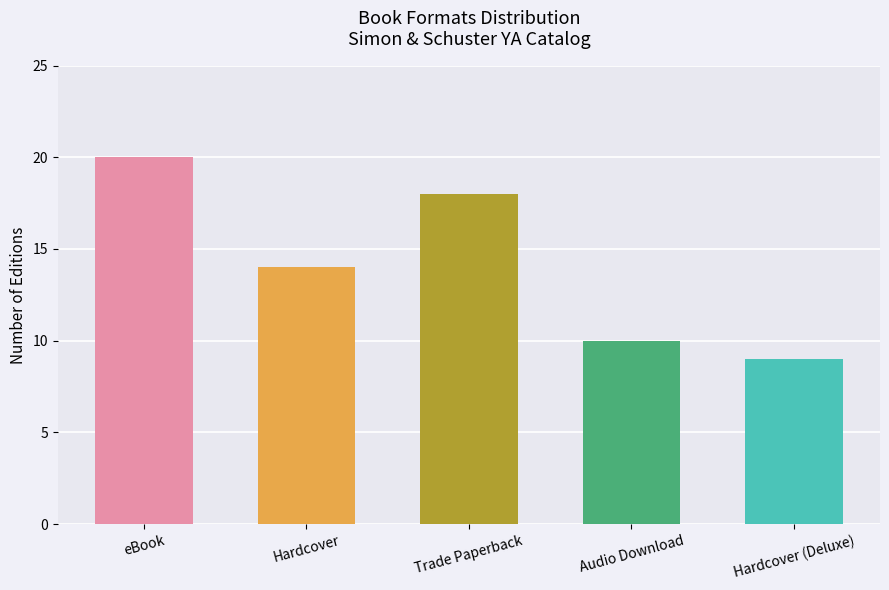

Rank the categories by value from lowest to highest.

Hardcover (Deluxe), Audio Download, Hardcover, Trade Paperback, eBook